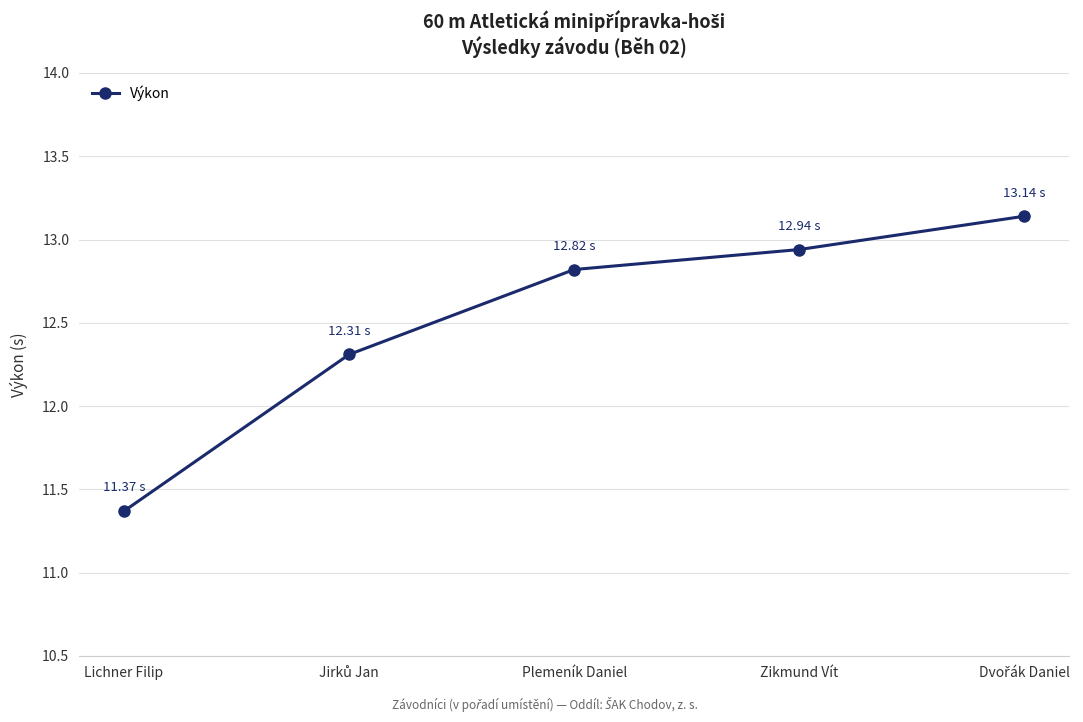

What is the difference between the maximum and minimum values?

1.8